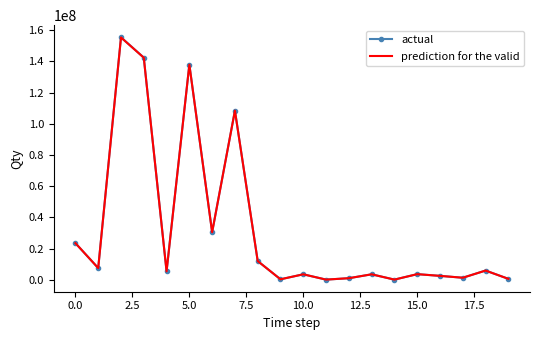

What is the greatest value displayed?

155500000.0